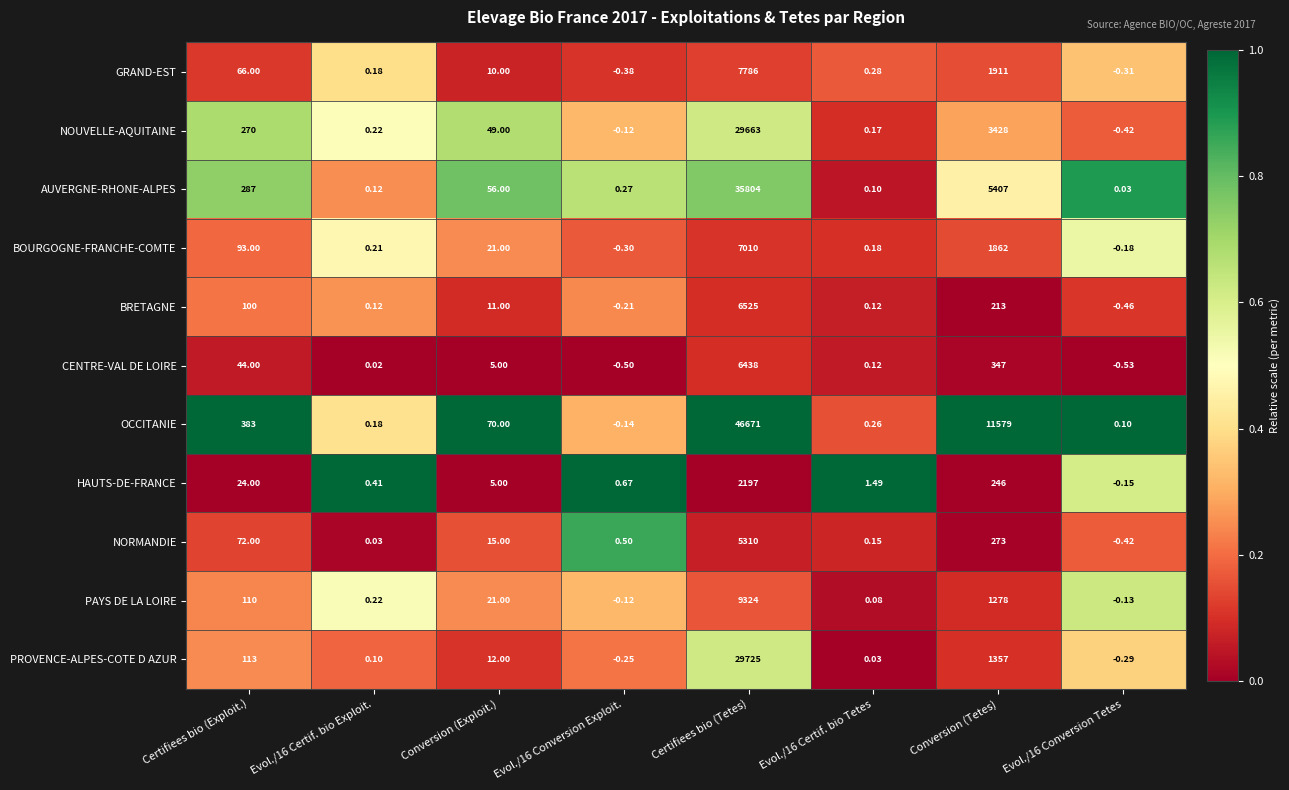

Which series has the largest total across all categories?

OCCITANIE